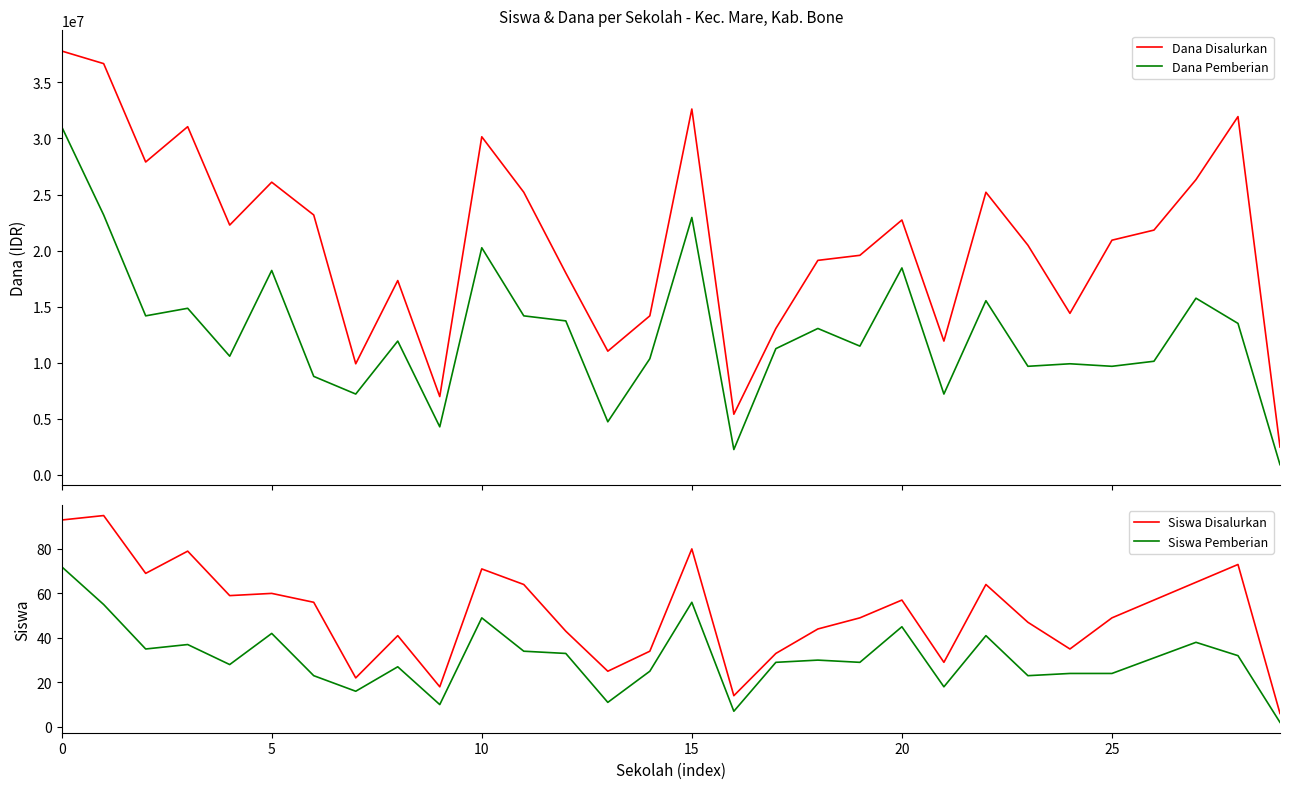

What is the label of the 18th point from the right?

12